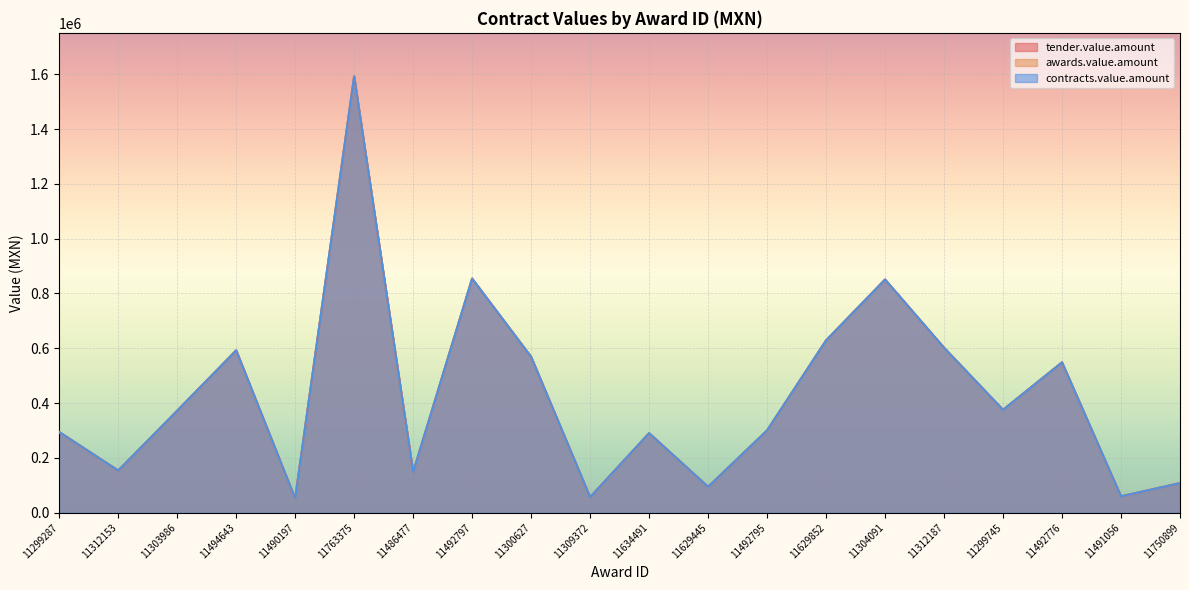

At 11312187, list the series in order from largest to smallest.

tender.value.amount, awards.value.amount, contracts.value.amount